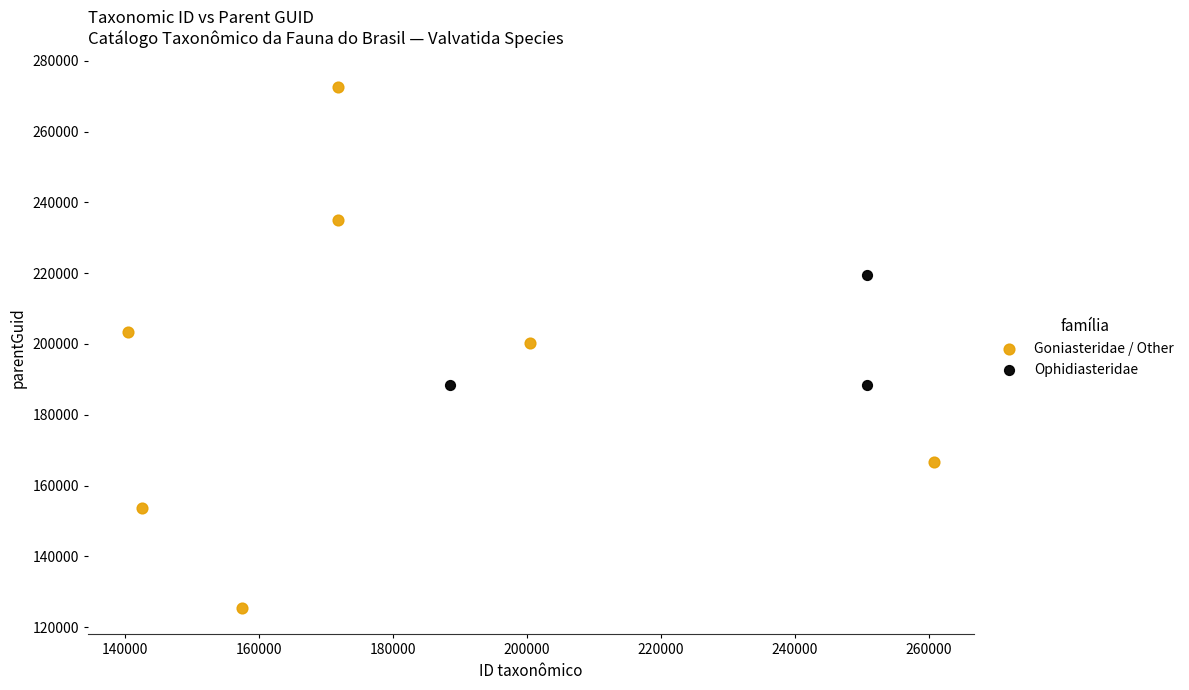

Which series contains the highest Y value?

Goniasteridae / Other